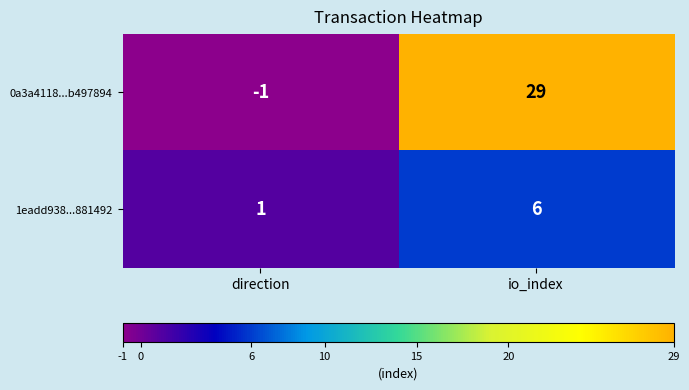

What is the total value across all series at io_index?

35